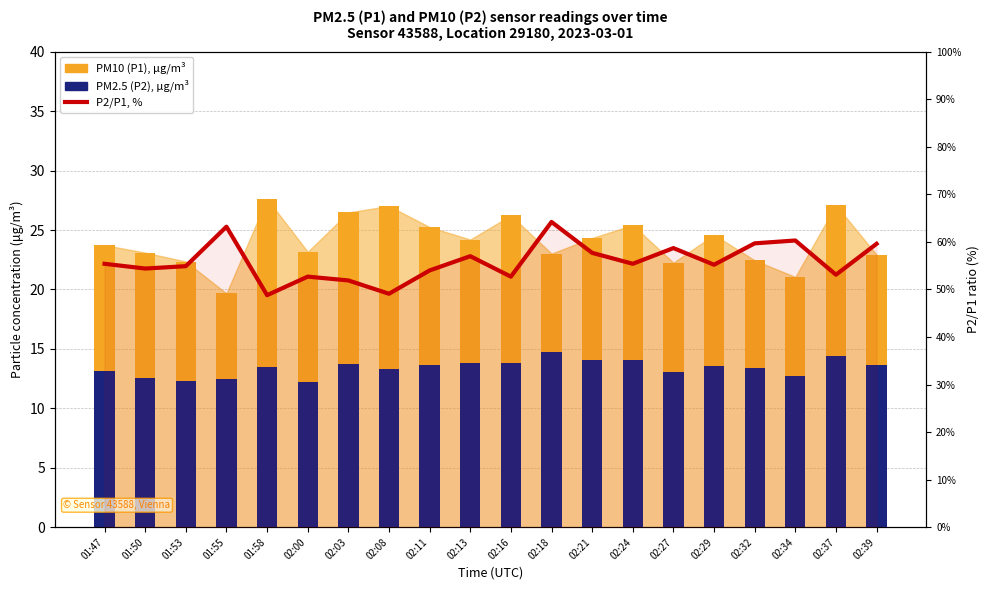

List the labels in order of P2/P1, % value, largest first.

02:18, 01:55, 02:34, 02:32, 02:39, 02:27, 02:21, 02:13, 01:47, 02:24, 02:29, 01:53, 01:50, 02:11, 02:37, 02:00, 02:16, 02:03, 02:08, 01:58